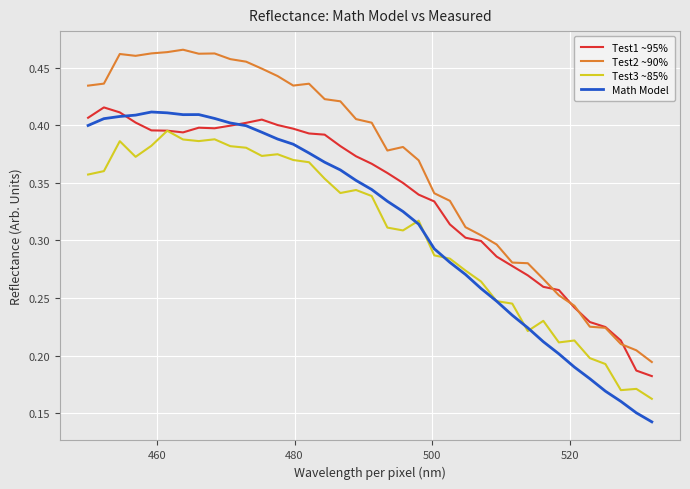

Which series has the largest total across all categories?

Test2 ~90%